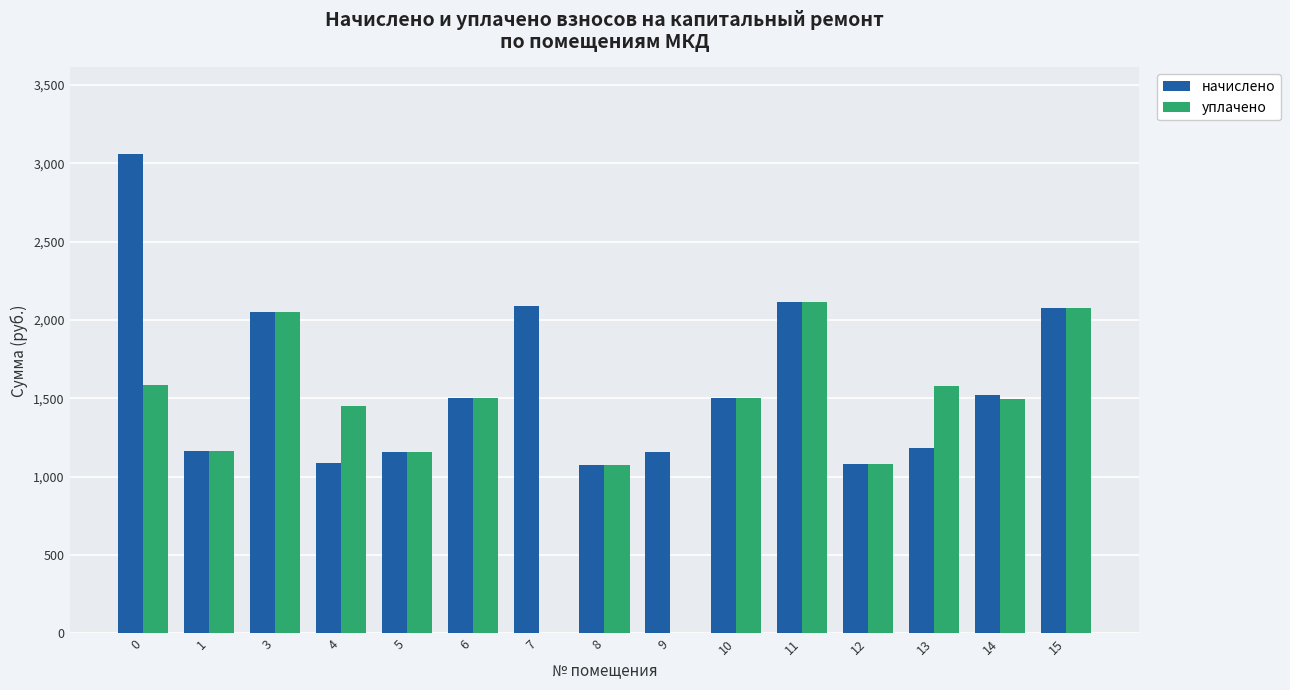

What is the highest value of the начислено series?

3060.2